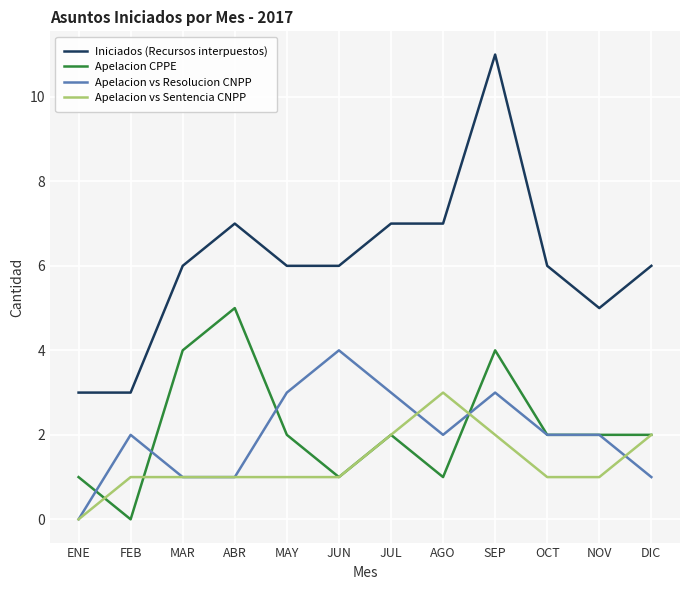

Which series changed the most between ABR and MAY?

Apelacion CPPE